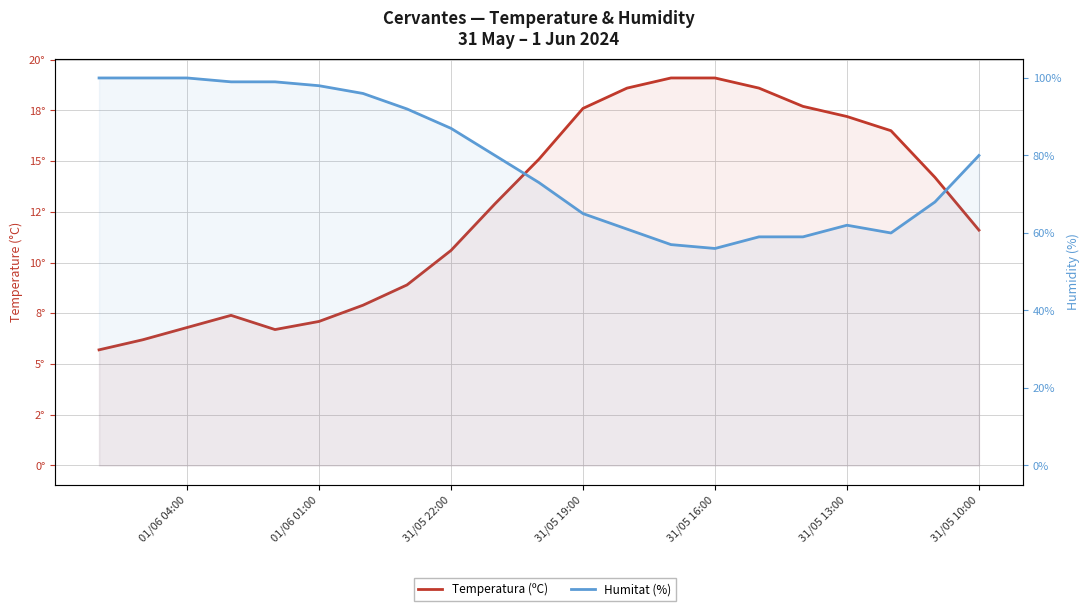

How many distinct data groups are displayed?

2